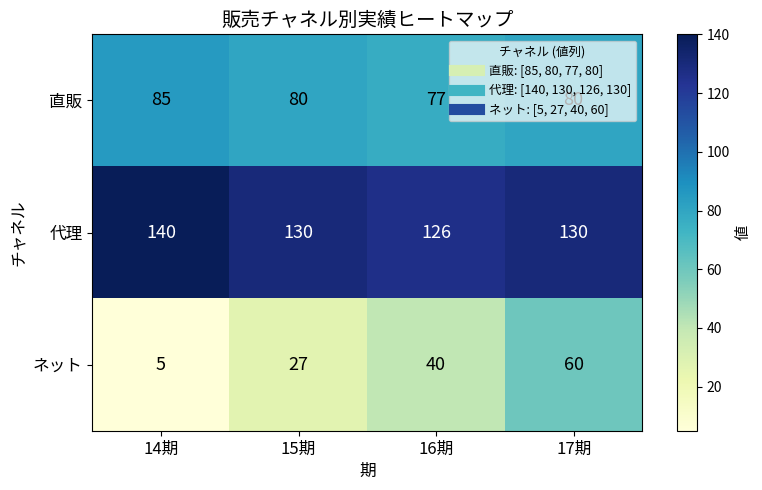

List the labels in order of ネット value, largest first.

17期, 16期, 15期, 14期